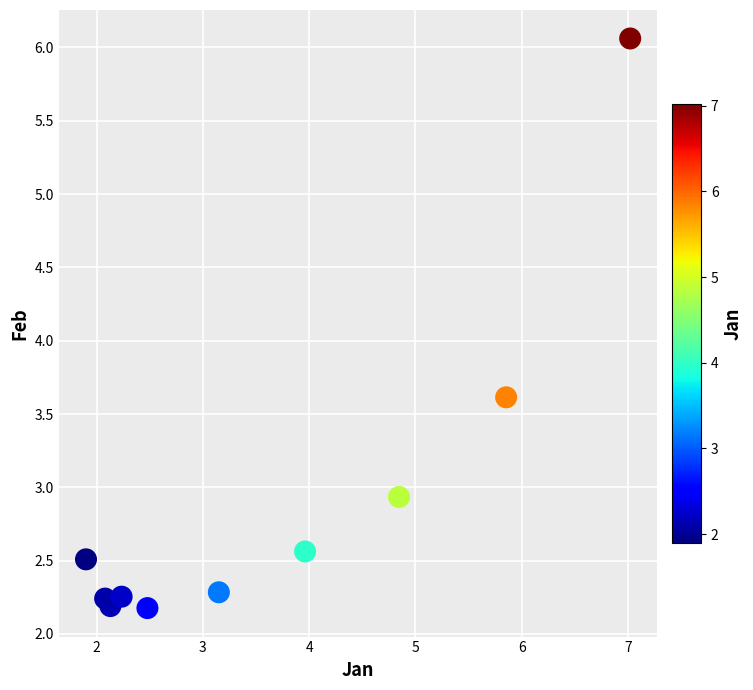

What Y value in the scatter plot is closest to 4?

3.6